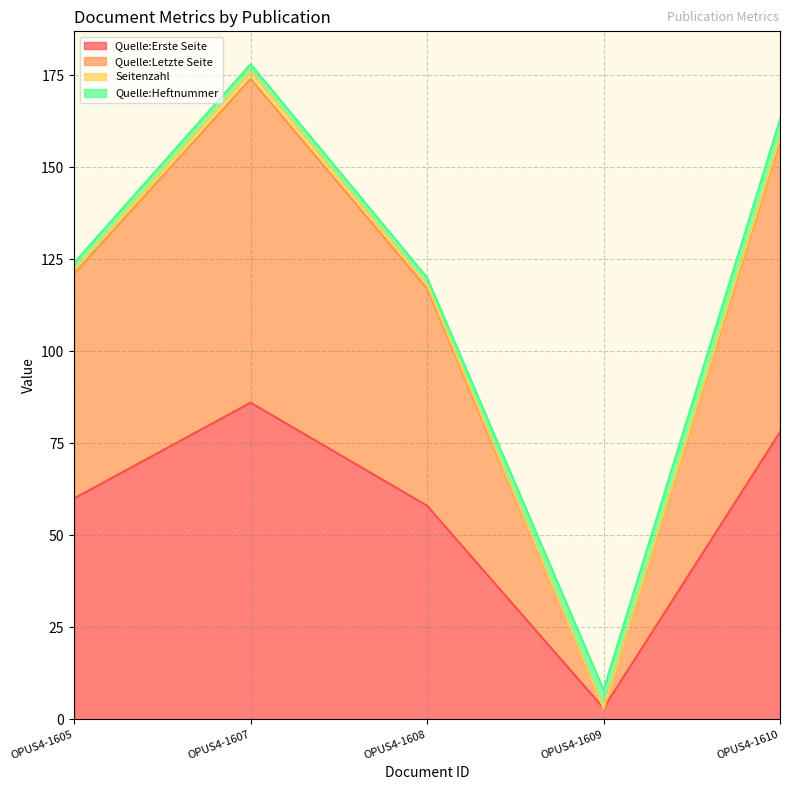

What is the maximum value for Quelle:Erste Seite?

86